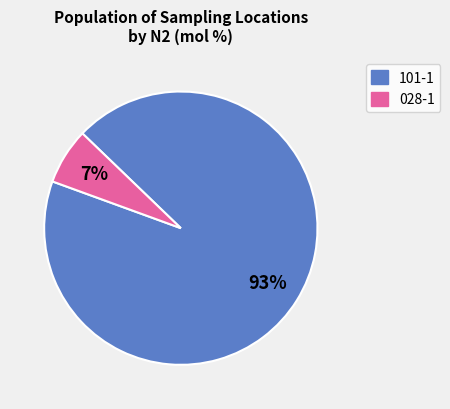

To the nearest percent, what percentage of the pie is 028-1?

7%